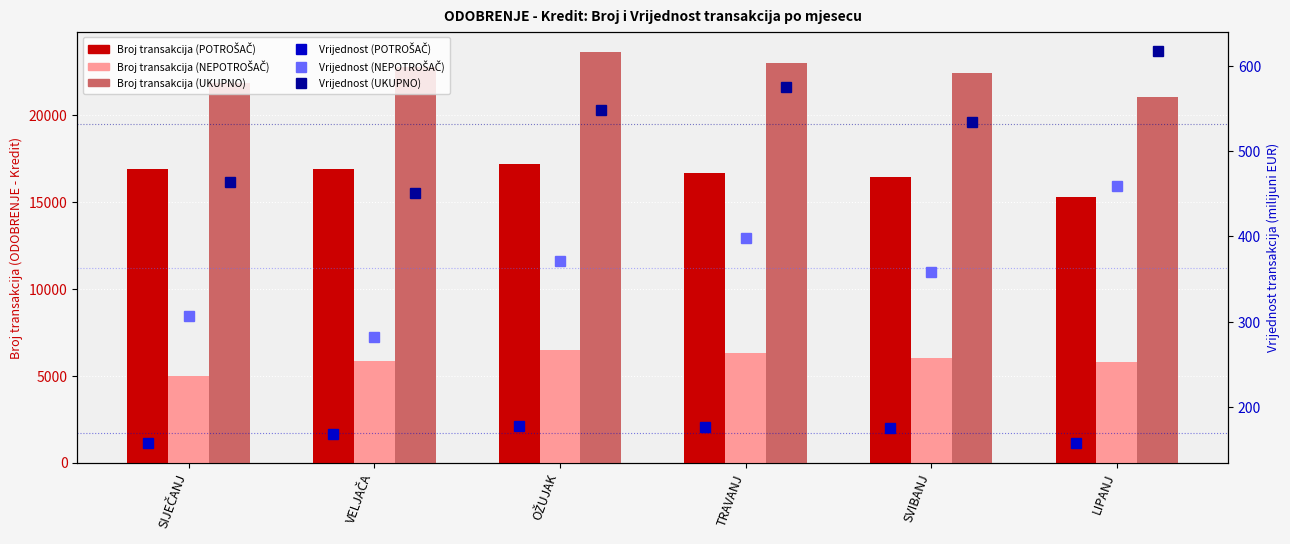

What is the minimum value for Vrijednost (POTROŠAČ)?

157.8